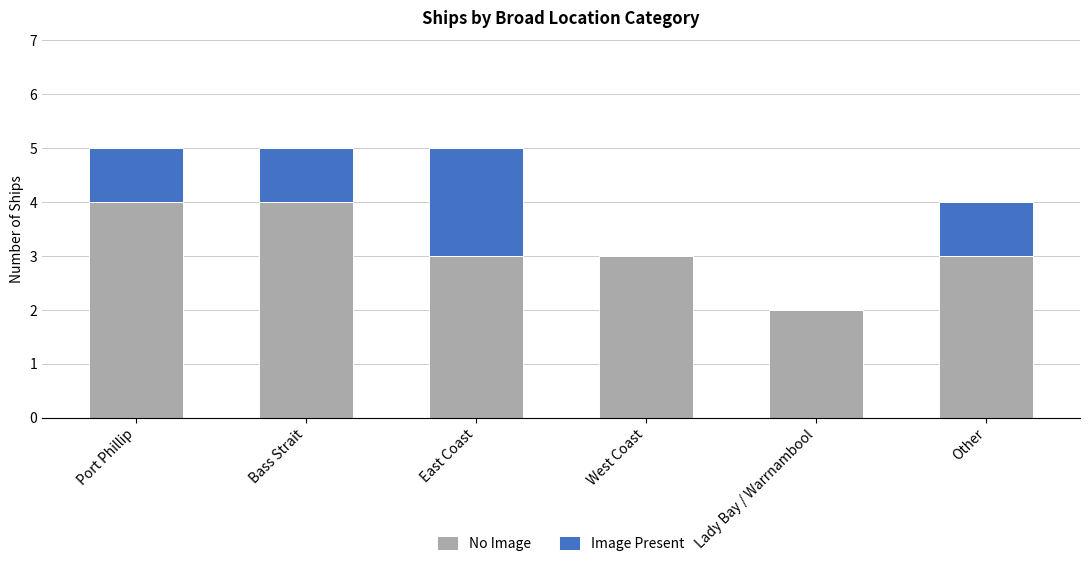

What is the highest value of the No Image series?

4